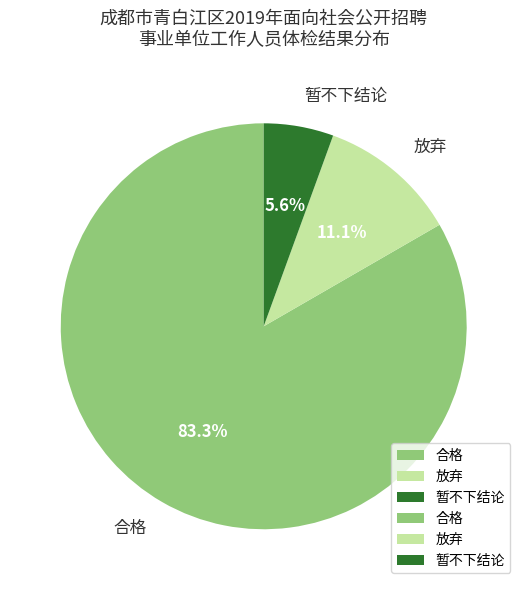

Is there any slice that represents more than half of the pie?

Yes